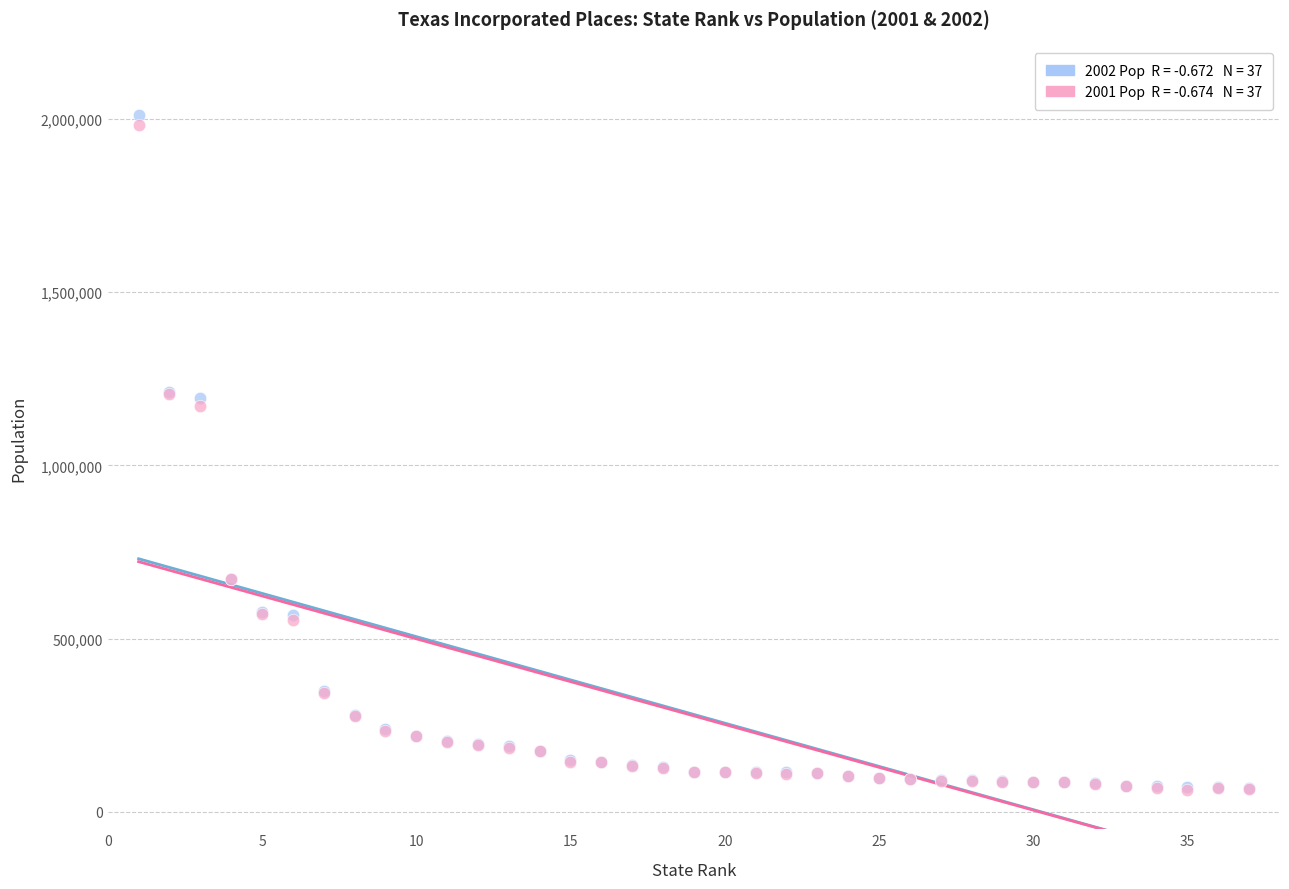

Across all series, what Y value is closest to 1036516?

1170820